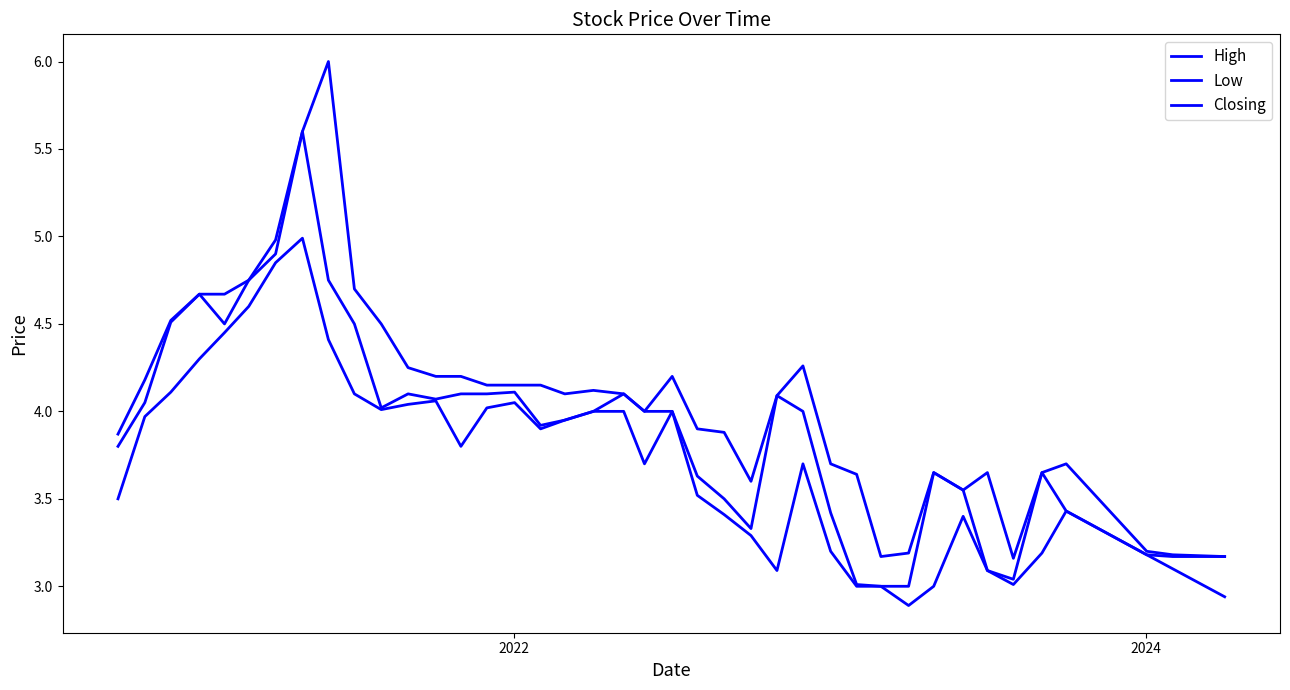

How many lines are shown in the chart?

3